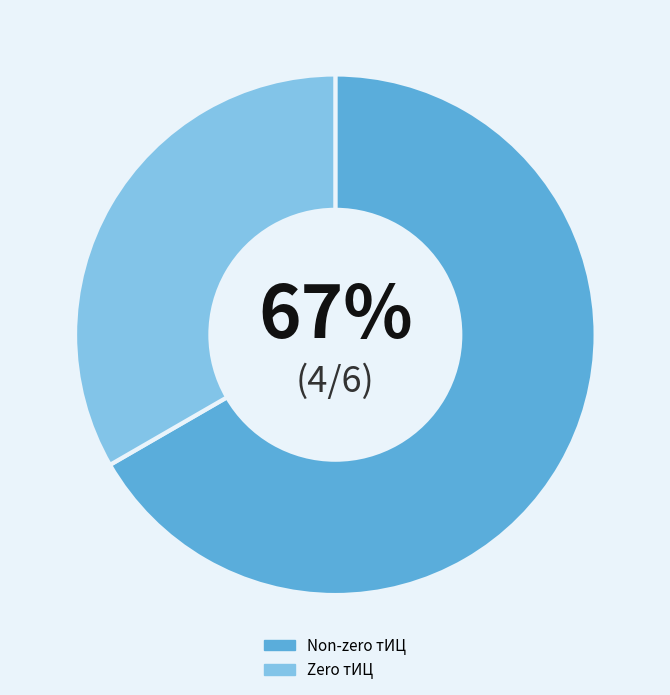

Which slice is the largest?

Non-zero тИЦ